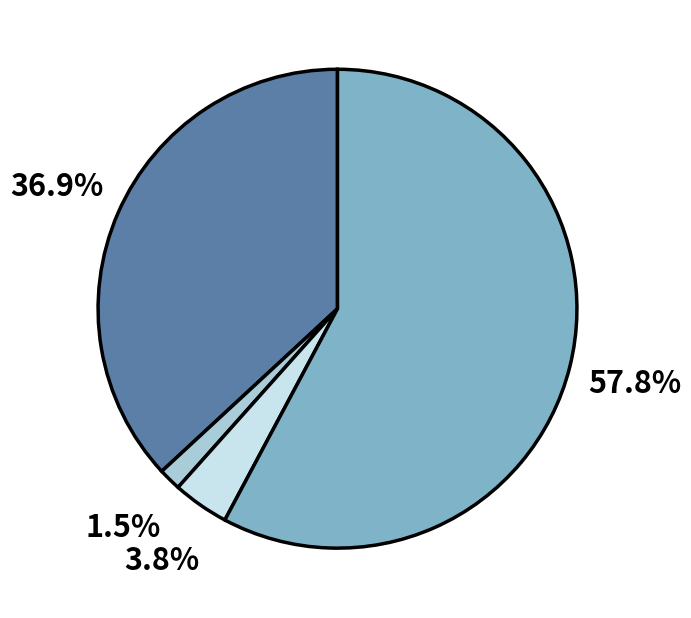

Is there any slice that represents more than half of the pie?

Yes